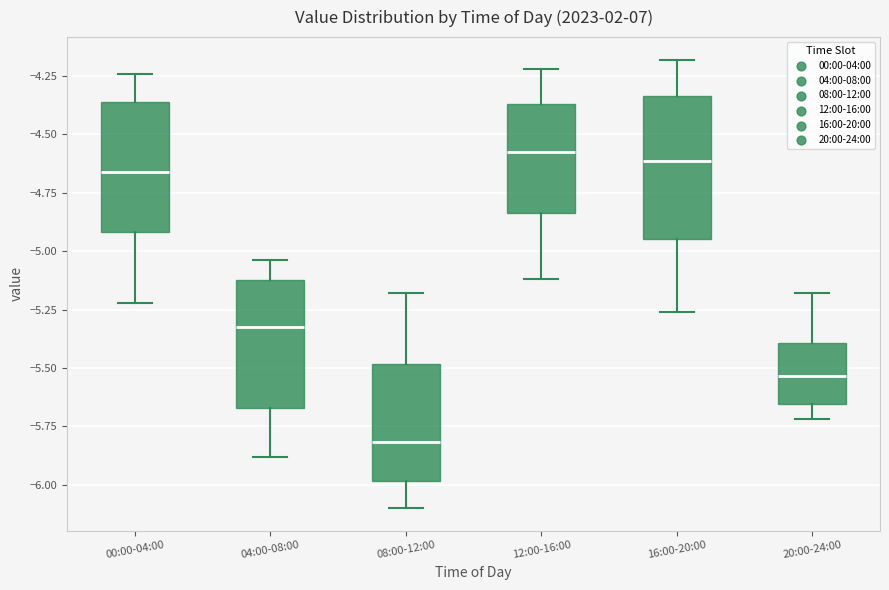

Reading left to right, transcribe this box plot: for each box, give where its median line is, the range the box spans, and where its two whiskers end, as read against the y-axis. The values are not printed on the chart, so give them approximately, as read against the axis.

00:00-04:00: median -4.65, box -4.90 to -4.35, whiskers -5.20 to -4.25
04:00-08:00: median -5.30, box -5.65 to -5.10, whiskers -5.90 to -5.05
08:00-12:00: median -5.80, box -6.00 to -5.50, whiskers -6.10 to -5.20
12:00-16:00: median -4.55, box -4.85 to -4.35, whiskers -5.10 to -4.20
16:00-20:00: median -4.60, box -4.95 to -4.35, whiskers -5.25 to -4.20
20:00-24:00: median -5.55, box -5.65 to -5.40, whiskers -5.70 to -5.20